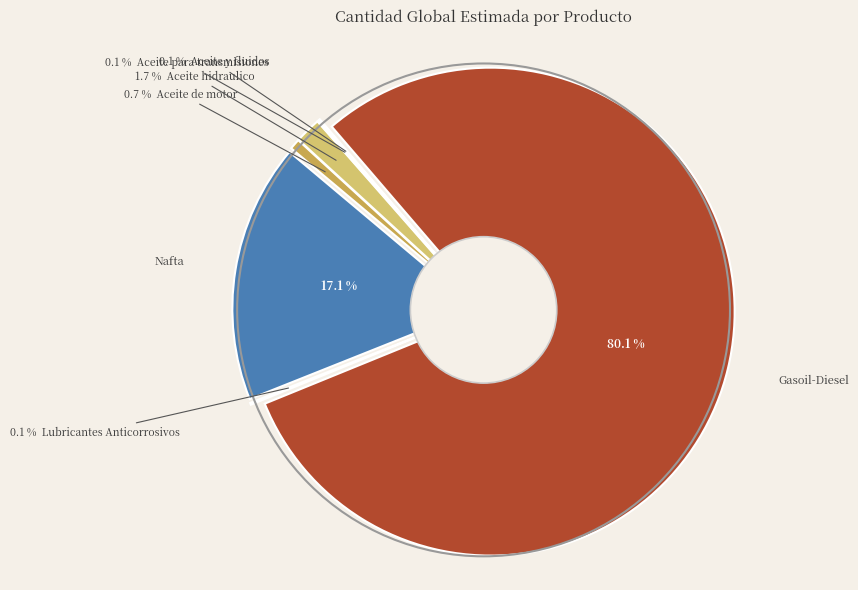

To the nearest percent, what portion does Aceite hidraulico represent?

2%